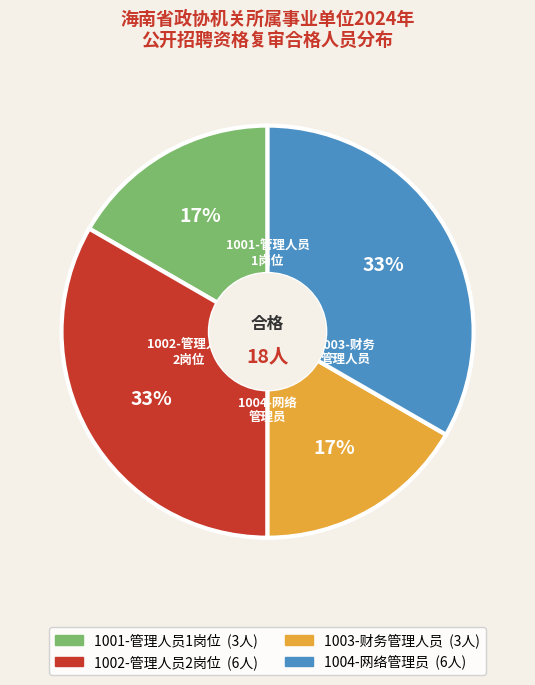

Approximately how many times larger is the value at 1002-管理人员2岗位 compared to 1004-网络管理员?

1.0